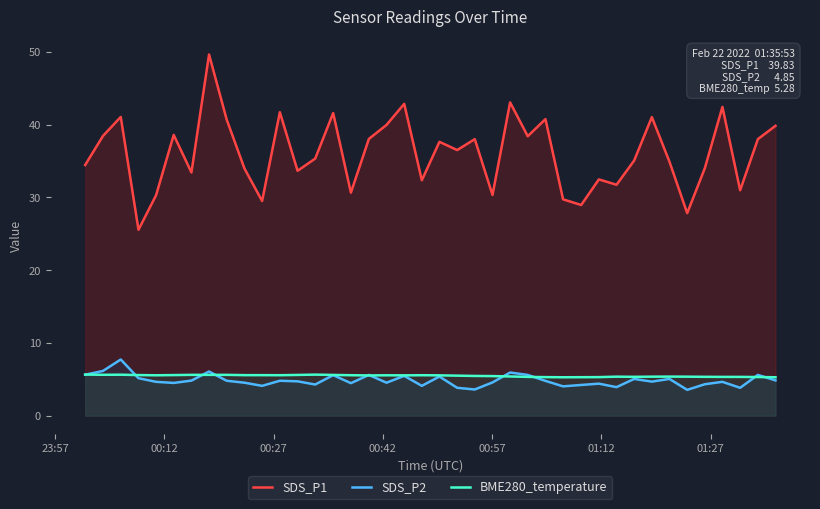

Which series has the largest total across all categories?

SDS_P1